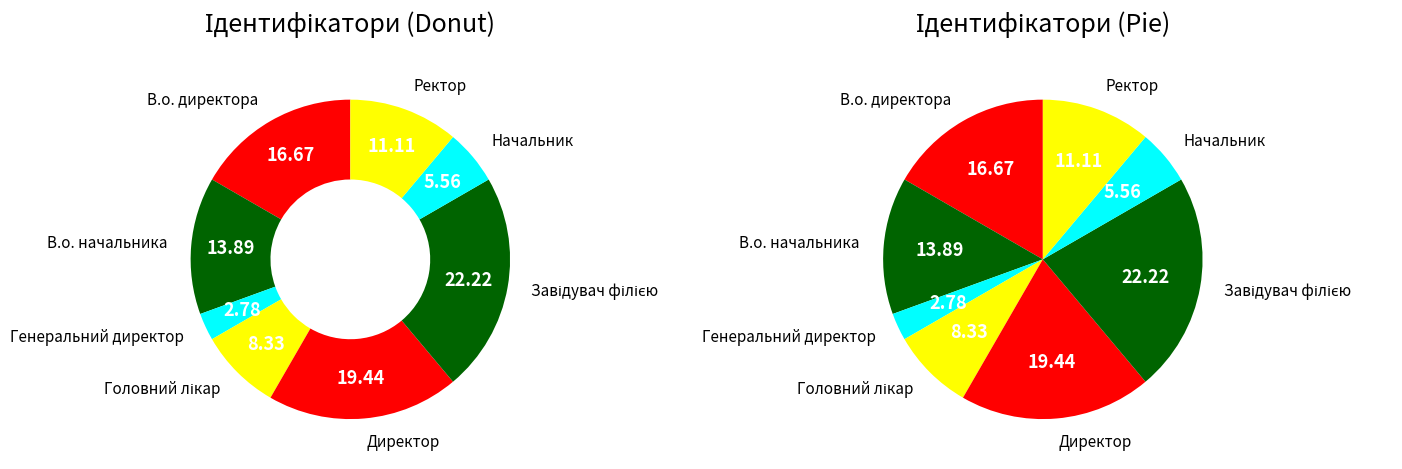

Count the number of slices in the pie.

8